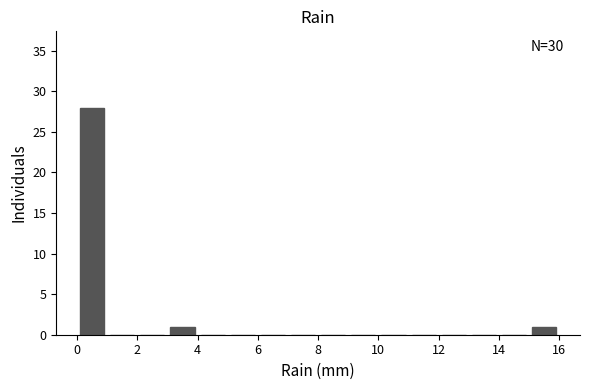

Over which range of the x-axis is the bar tallest?

0 to 1